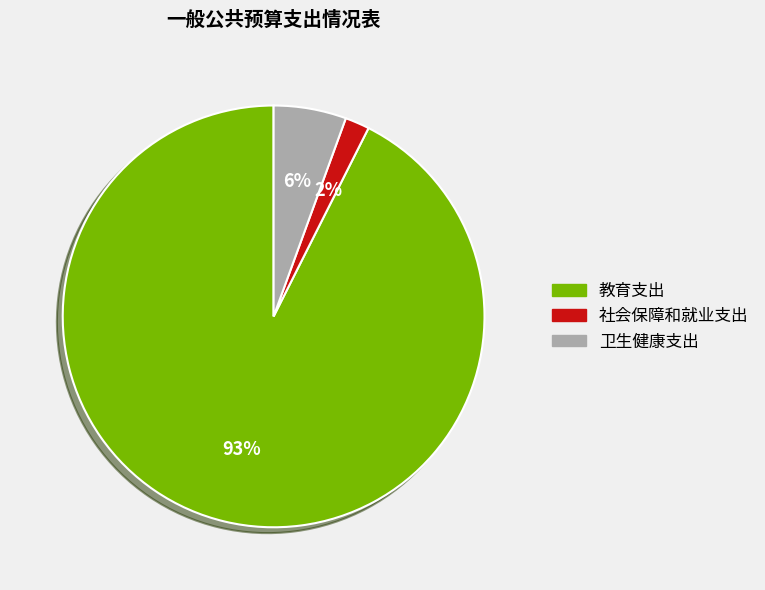

To the nearest percent, what is the combined percentage of 教育支出 and 社会保障和就业支出?

94%